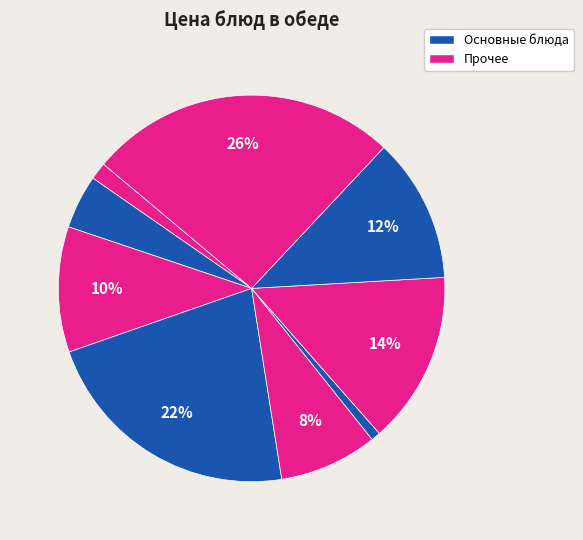

How many slices are in this pie chart?

9